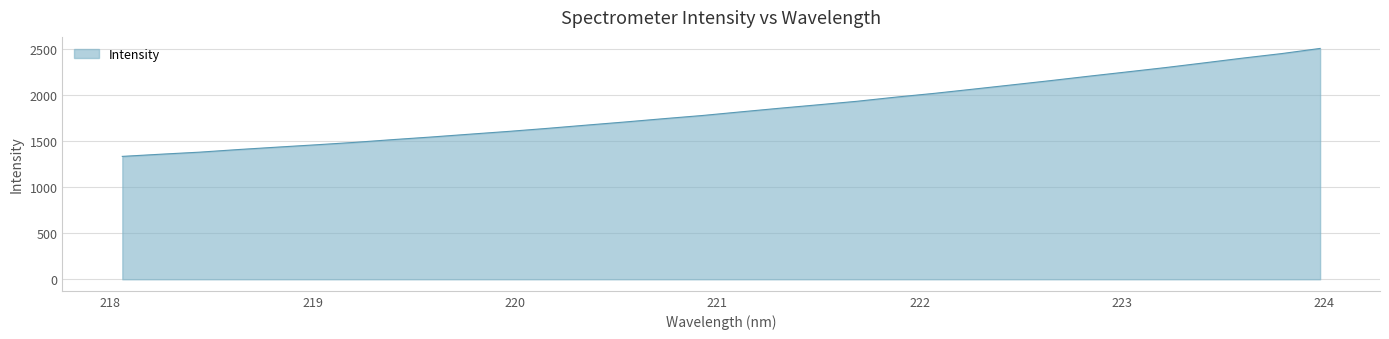

What is the smallest value displayed?

1331.8